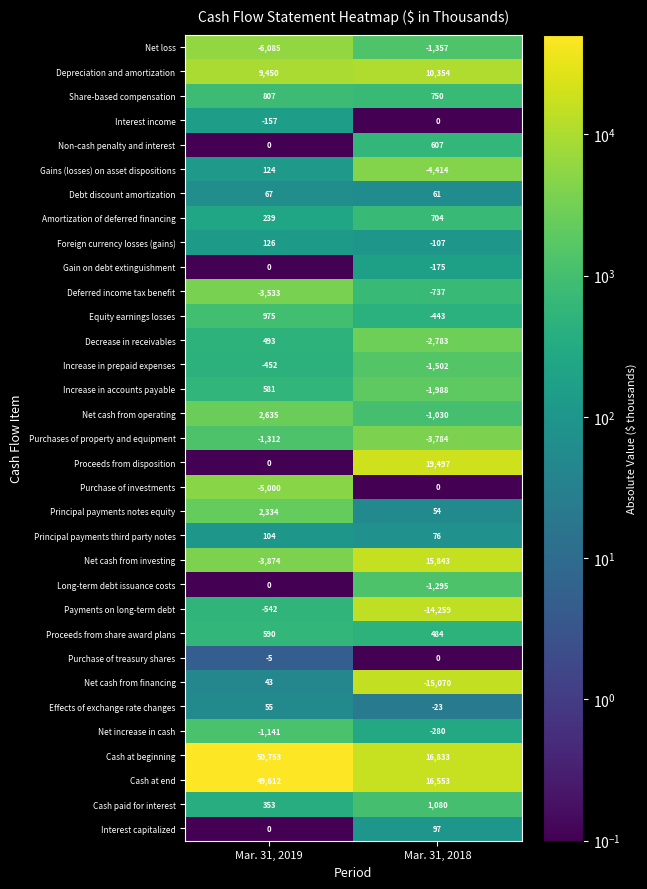

List the labels in order of Gain on debt extinguishment value, smallest first.

Mar. 31, 2018, Mar. 31, 2019